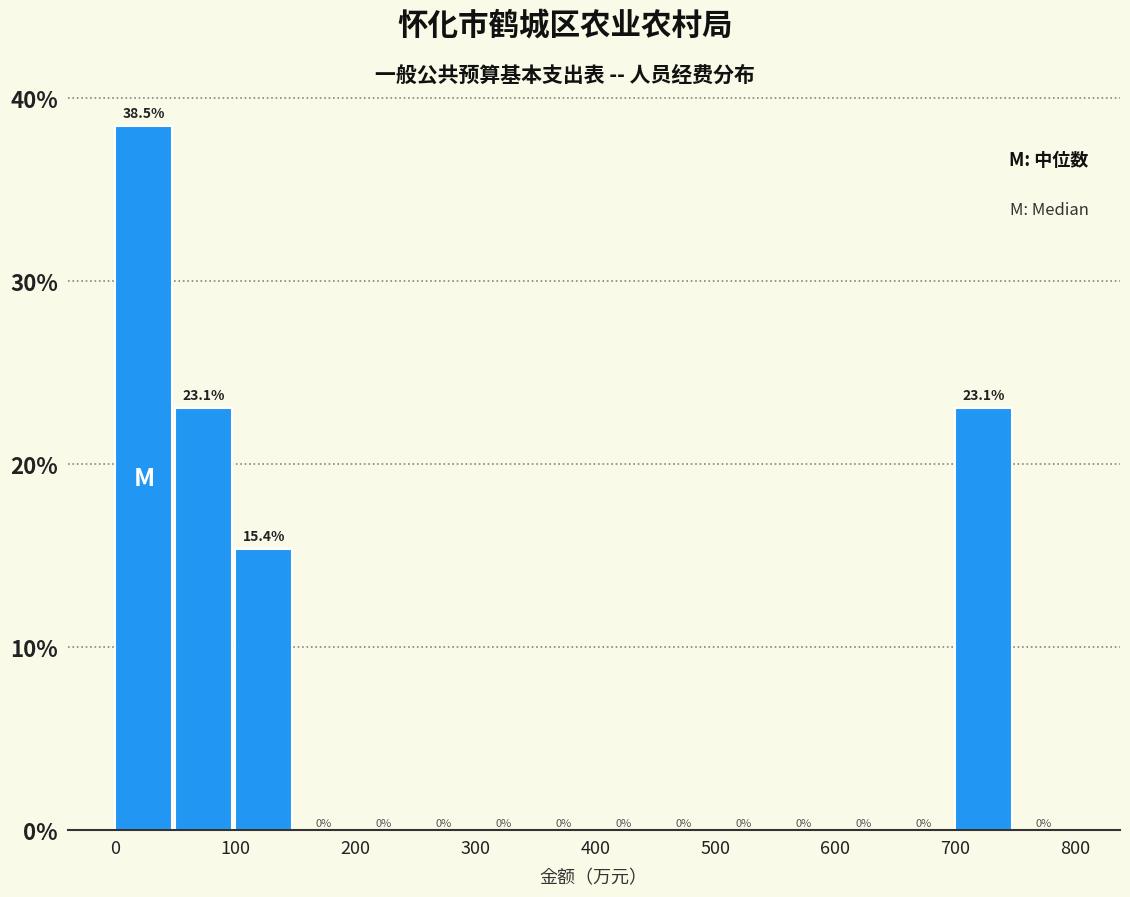

Reading left to right, list every bar in this chart as the range it spans on the x-axis followed by its height.

0 to 50: 38.5
50 to 100: 23.1
100 to 150: 15.4
150 to 200: 0.0
200 to 250: 0.0
250 to 300: 0.0
300 to 350: 0.0
350 to 400: 0.0
400 to 450: 0.0
450 to 500: 0.0
500 to 550: 0.0
550 to 600: 0.0
600 to 650: 0.0
650 to 700: 0.0
700 to 750: 23.1
750 to 800: 0.0